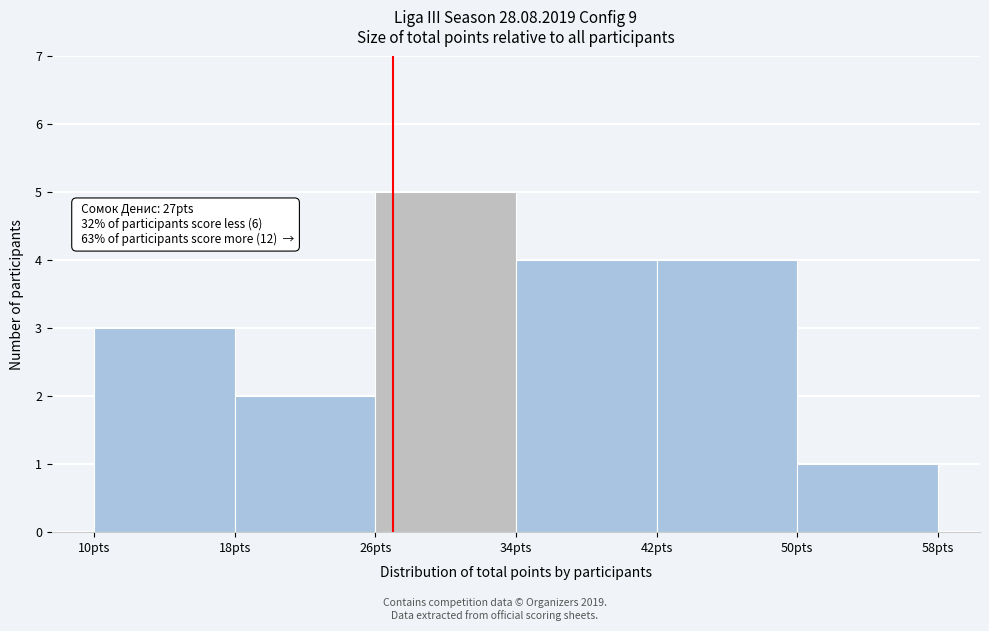

Over which range of the x-axis is the bar tallest?

26 to 34